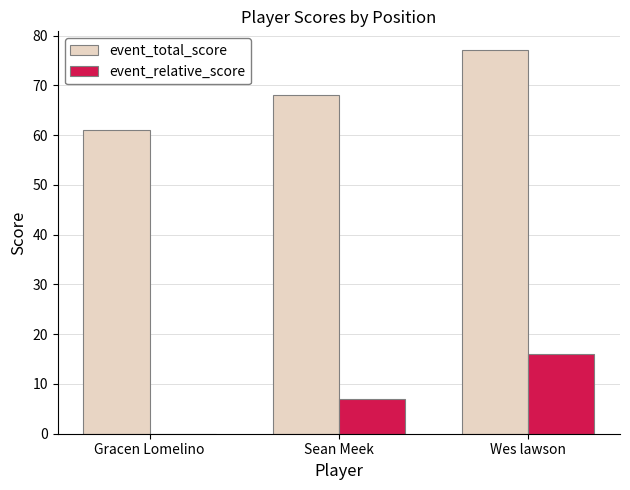

How many categories are shown in the chart?

3